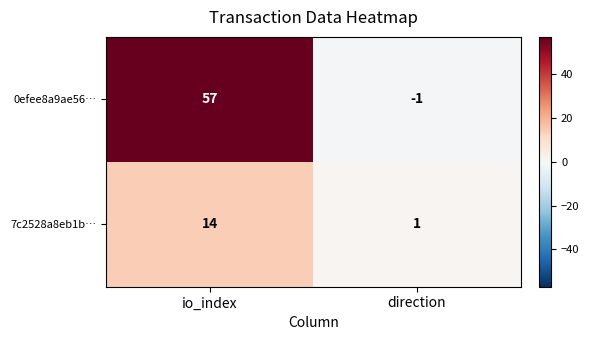

The value of 7c2528a8eb1b… at direction is 1. True or false?

True